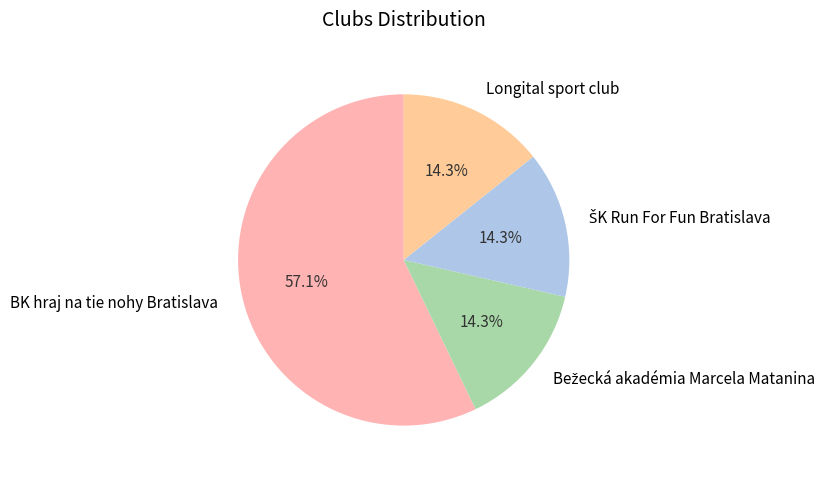

What is the ratio of the value at BK hraj na tie nohy Bratislava to the value at Longital sport club?

4.0